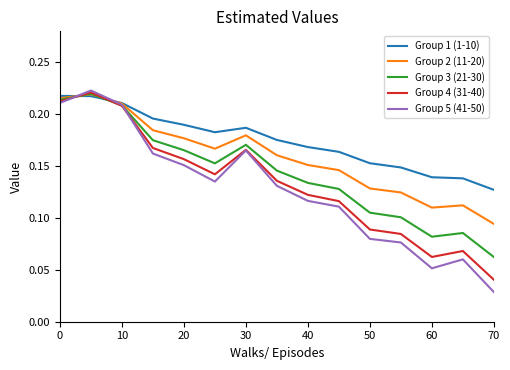

Which series has the largest total across all categories?

Group 1 (1-10)